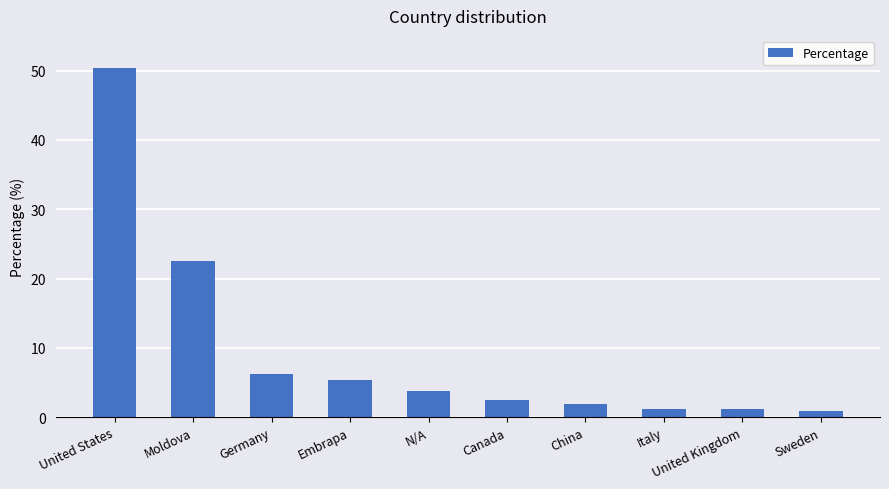

At which label is the value closest to 25?

Moldova